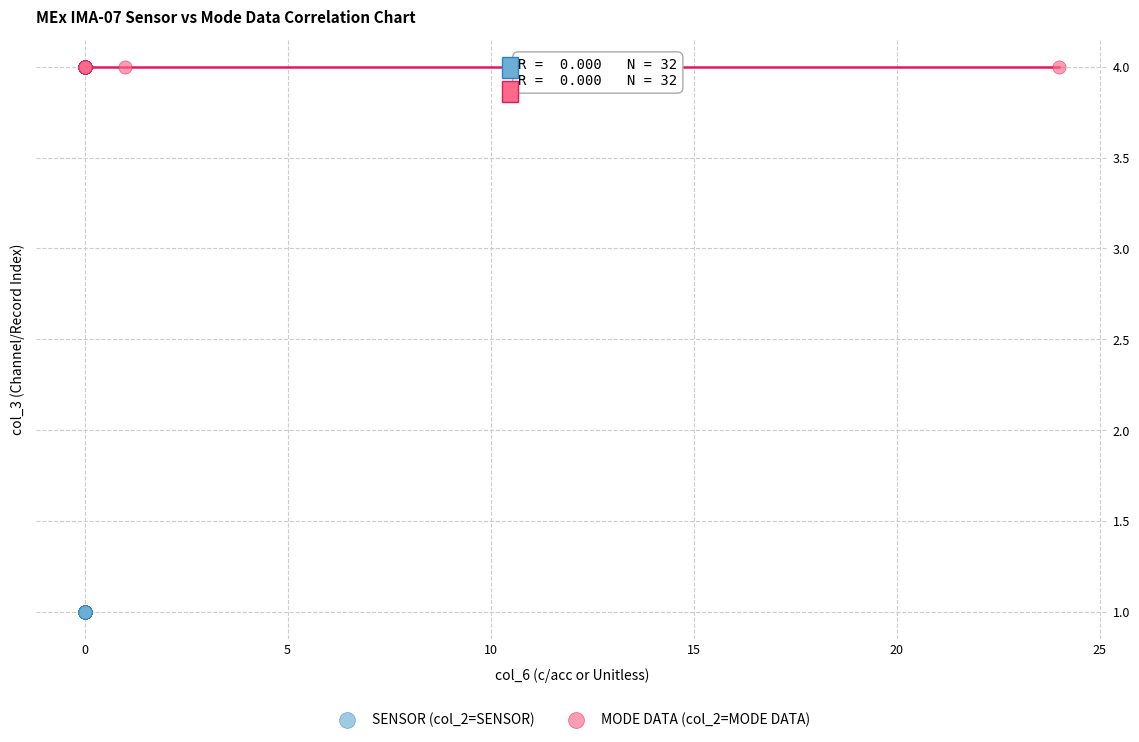

Which series contains the lowest Y value?

SENSOR (col_2=SENSOR)